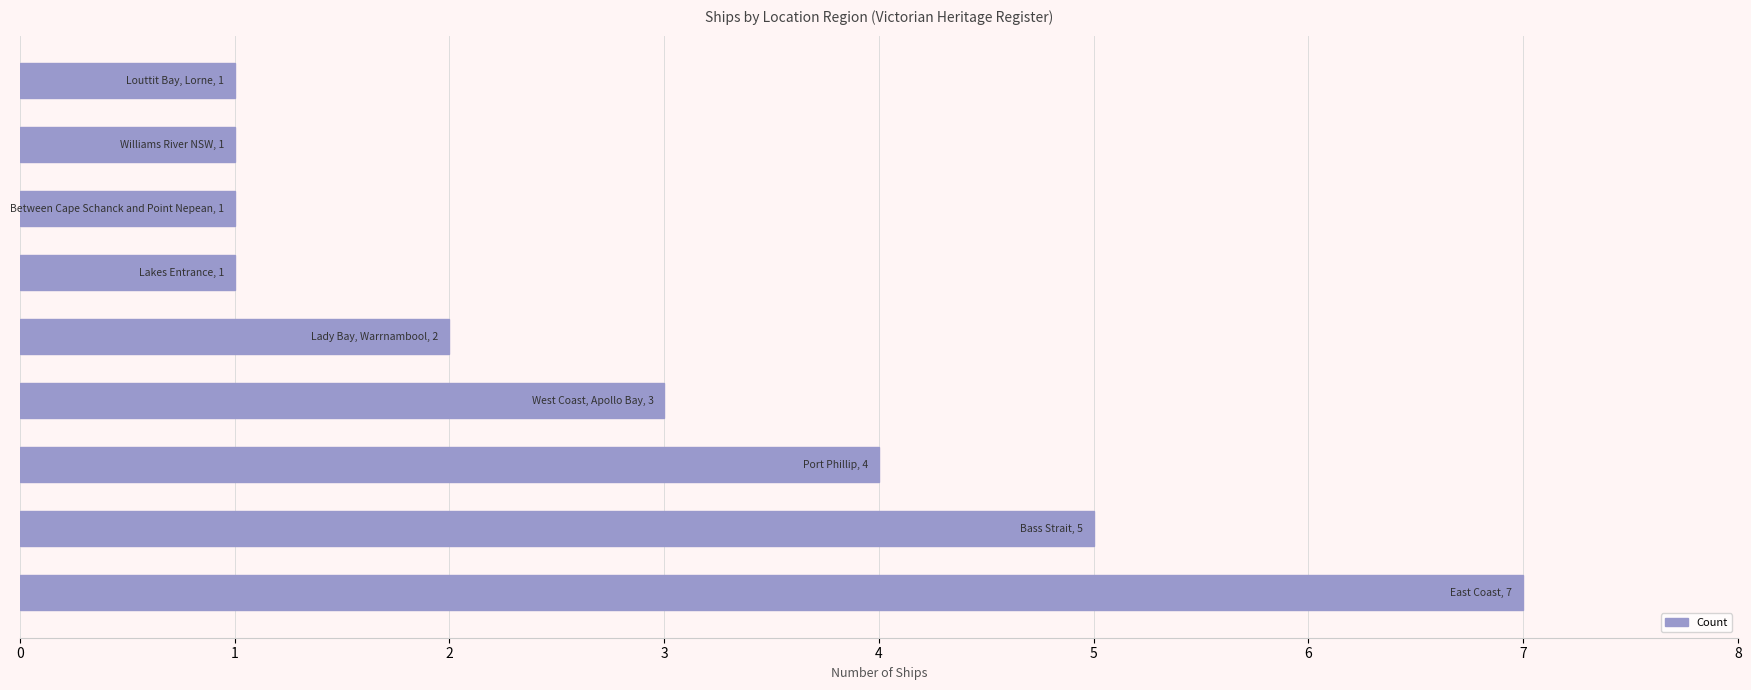

Reading top to bottom, extract all data points from this chart.

1	1	1	1	2	3	4	5	7